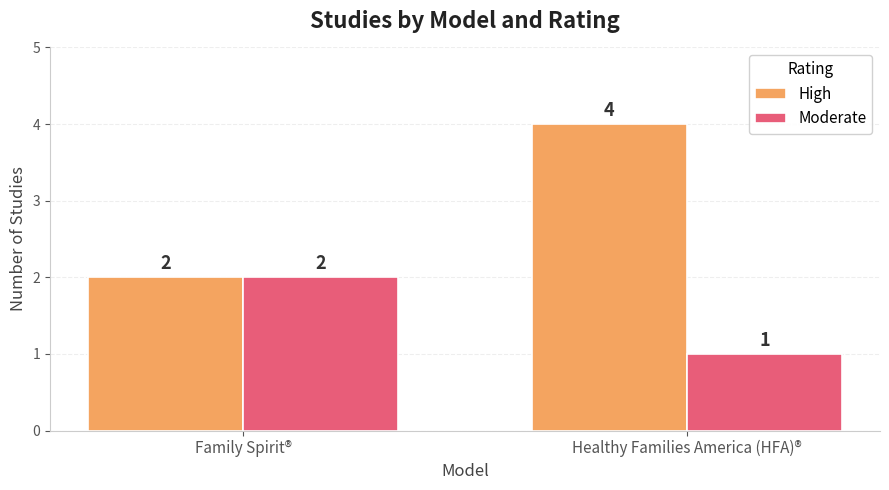

How many bars are there in total?

4